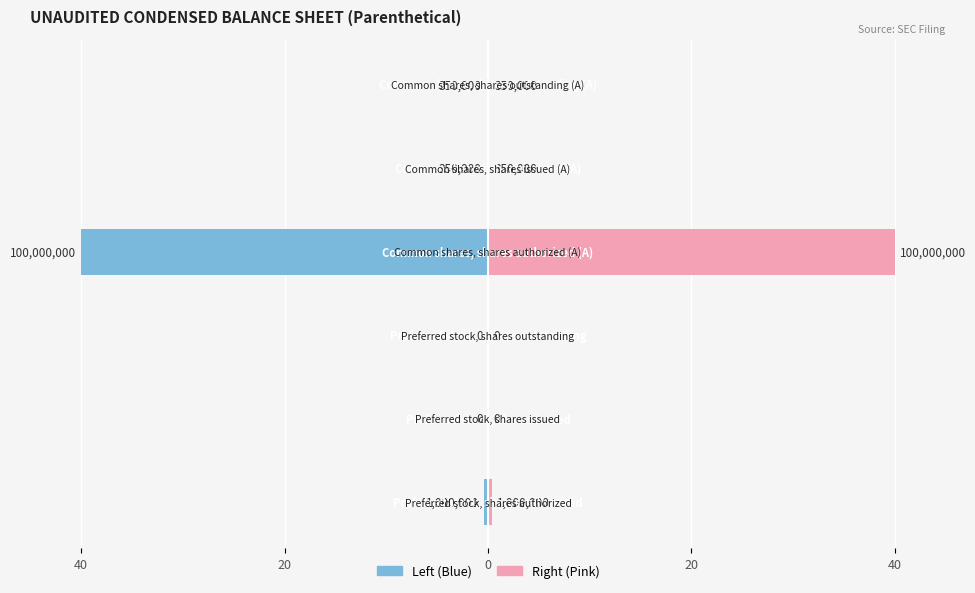

Which series has the largest range (max minus min)?

Sep. 30, 2021 (Left)